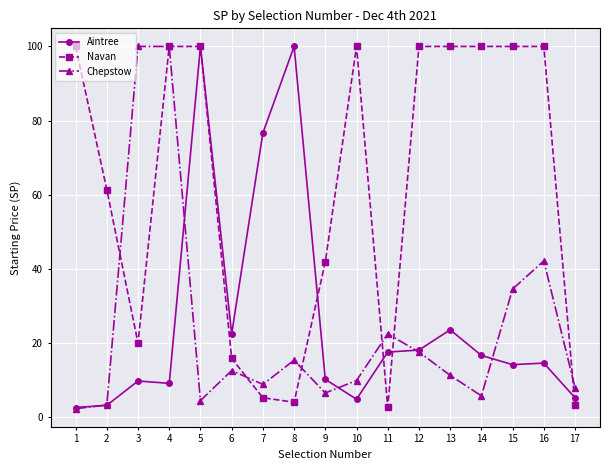

What is the minimum value for Navan?

2.6